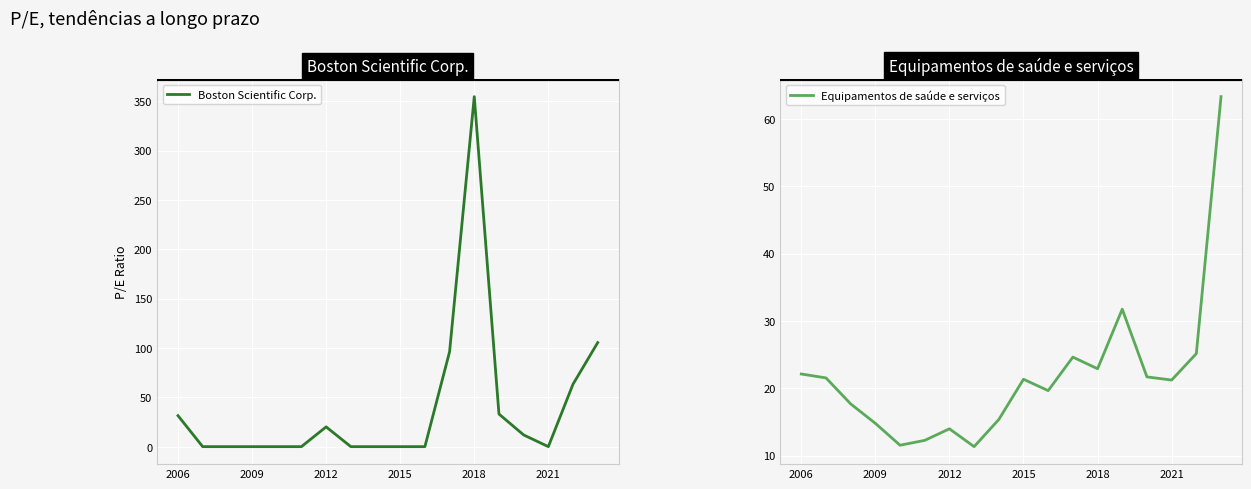

True or false: Boston Scientific Corp. and Equipamentos de saúde e serviços cross at least once.

True